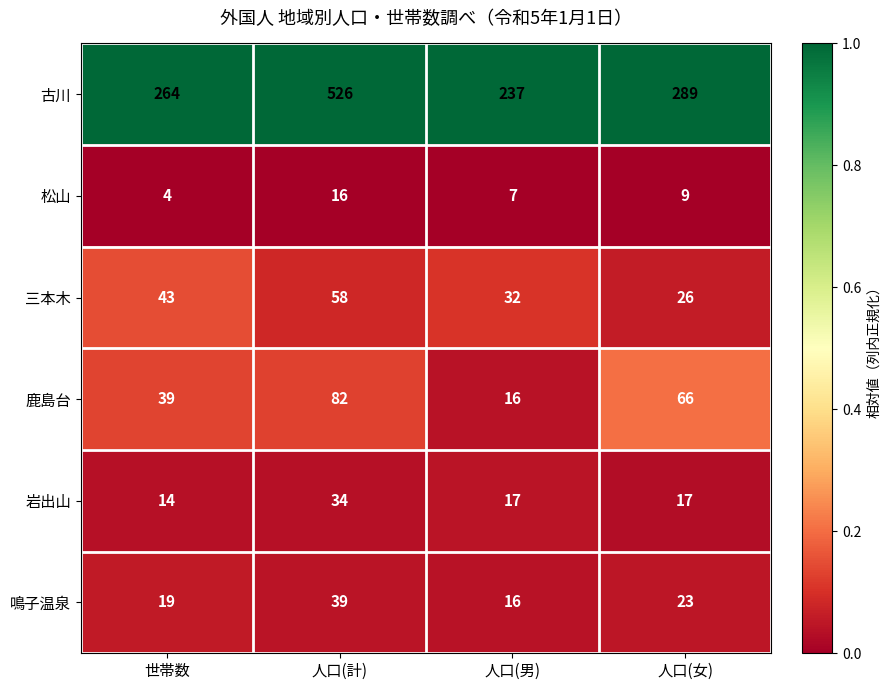

Which series has the largest total across all categories?

古川